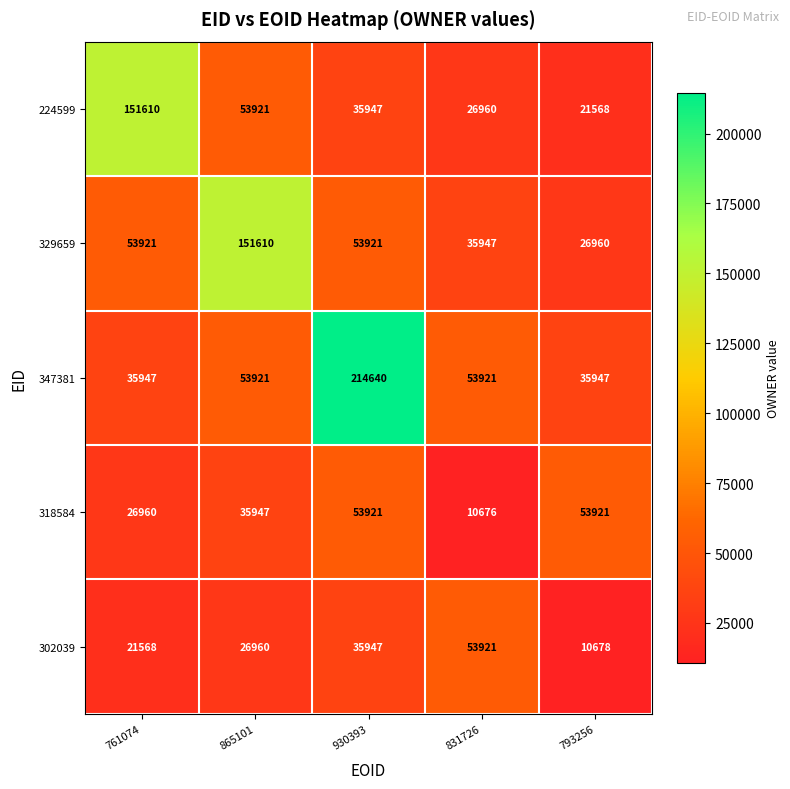

Reading left to right, what are all the values shown in this chart?

224599: 761074=151610	865101=53921	930393=35947	831726=26960	793256=21568
329659: 761074=53921	865101=151610	930393=53921	831726=35947	793256=26960
347381: 761074=35947	865101=53921	930393=214640	831726=53921	793256=35947
318584: 761074=26960	865101=35947	930393=53921	831726=10676	793256=53921
302039: 761074=21568	865101=26960	930393=35947	831726=53921	793256=10678